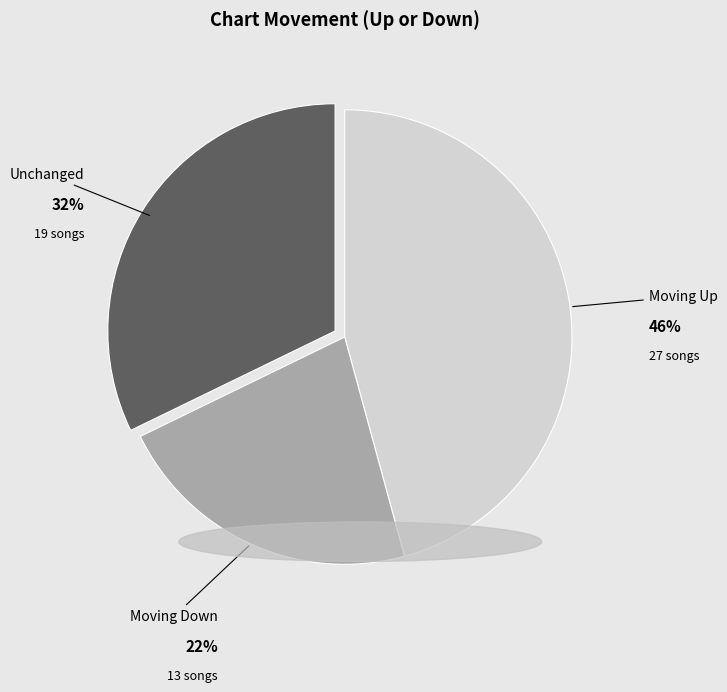

To the nearest percent, what is the difference between the largest and smallest slice percentages?

24%